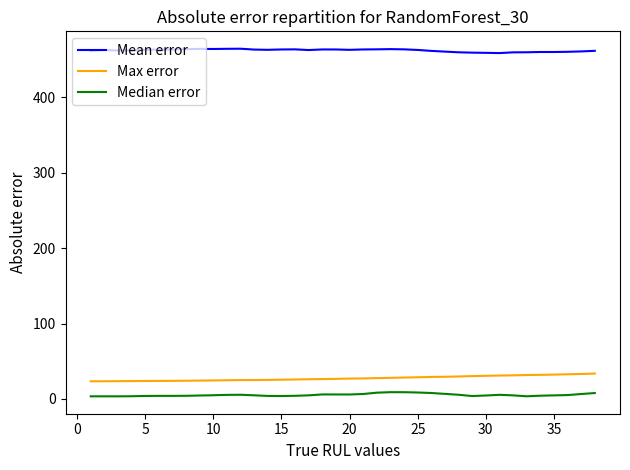

Which series has the largest total across all categories?

Mean error